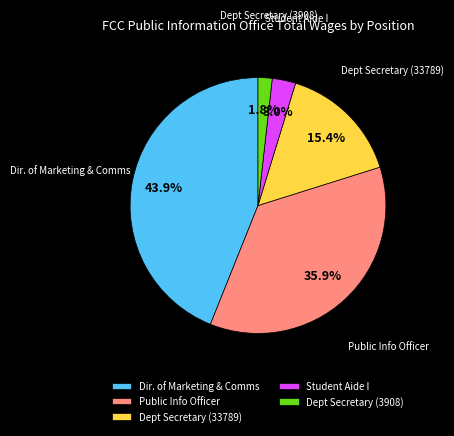

What percentage do Dept Secretary (3908) and Dir. of Marketing & Comms together represent?

45.7%